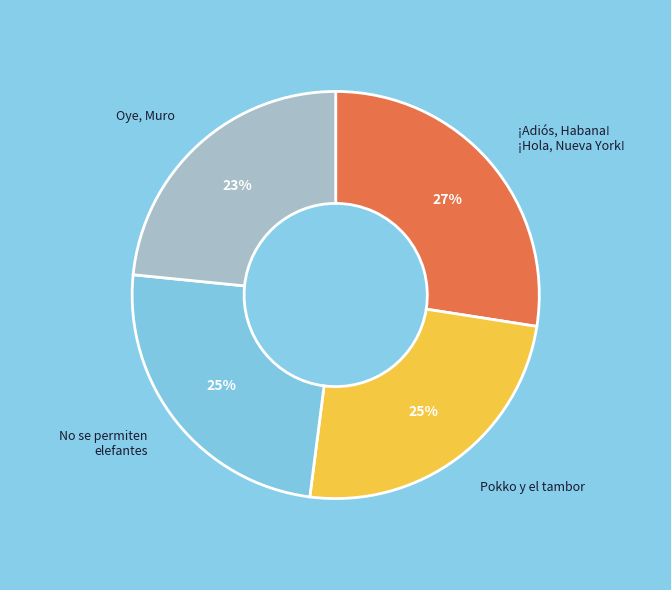

Does Oye, Muro represent more than half of the total?

No